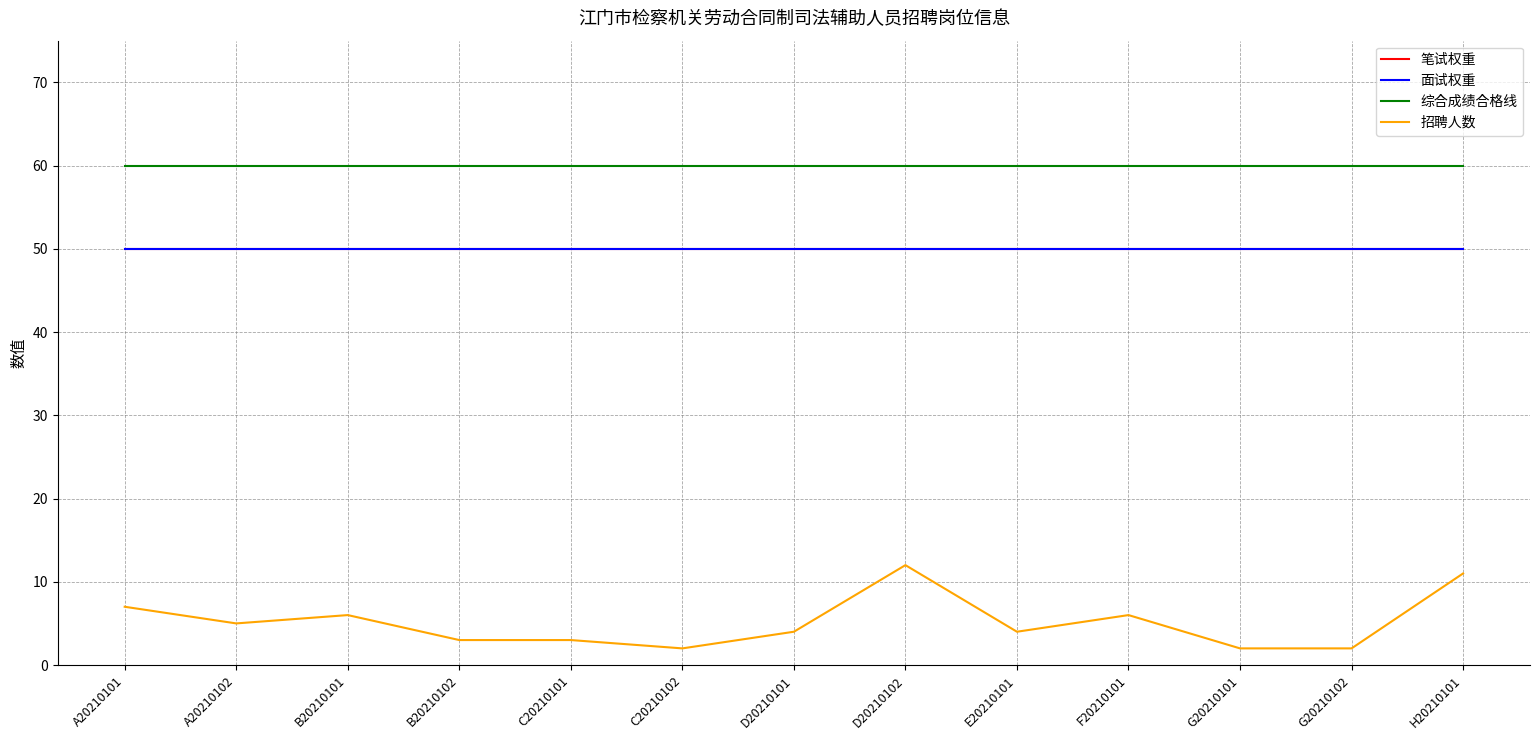

List the labels in order of 综合成绩合格线 value, largest first.

A20210101, A20210102, B20210101, B20210102, C20210101, C20210102, D20210101, D20210102, E20210101, F20210101, G20210101, G20210102, H20210101